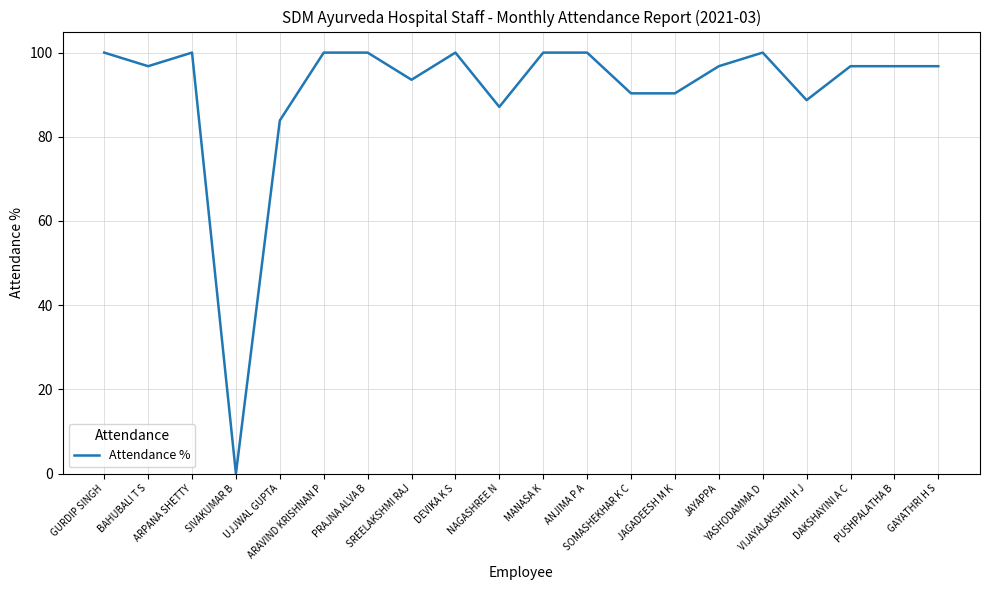

Where is the first local minimum?

BAHUBALI T S